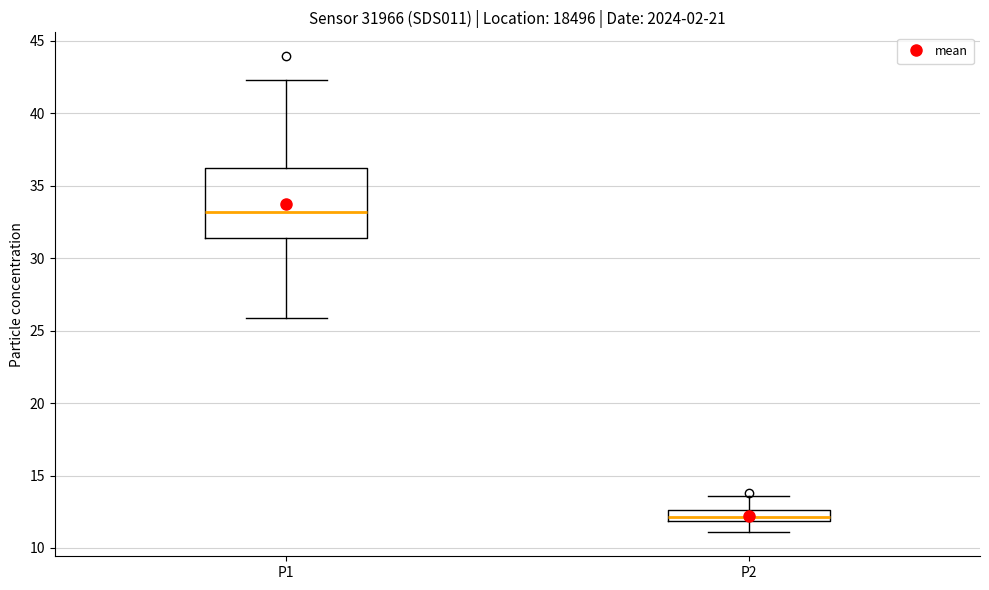

Where is the upper edge of the box for P1 on the y-axis? The values are not printed on the chart, so give them approximately, as read against the axis.

36.0